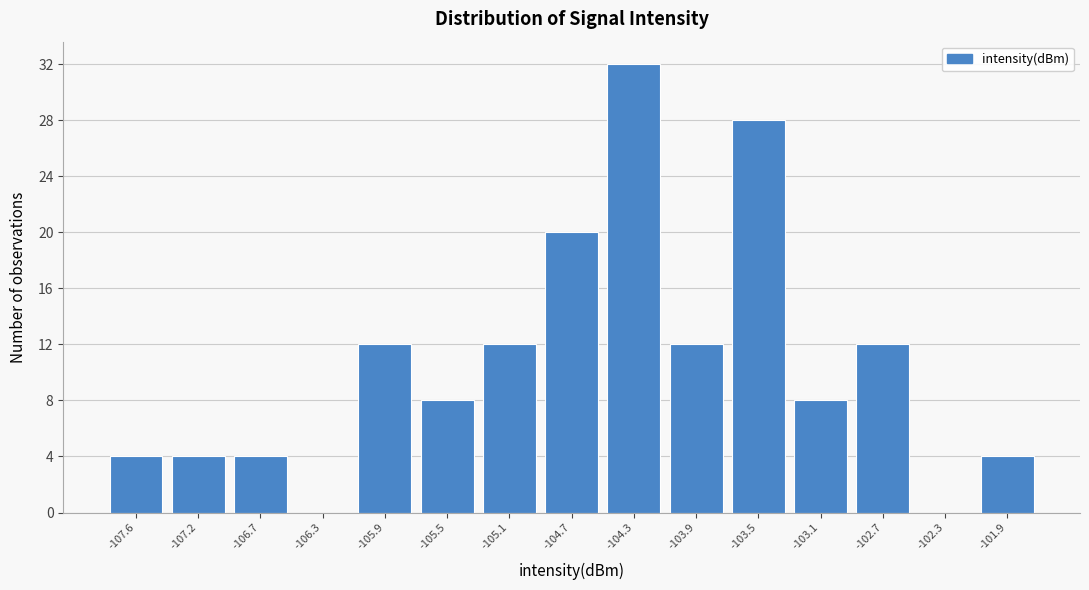

Reading left to right, transcribe this chart: for each bar, give the range it covers on the x-axis and its height. Neither the bar edges nor the heights are printed on the chart, so give them approximately, as read against the axes.

-107.75 to -107.35: 4
-107.35 to -106.95: 4
-106.95 to -106.55: 4
-106.55 to -106.15: 0
-106.15 to -105.75: 12
-105.75 to -105.35: 8
-105.35 to -104.95: 12
-104.95 to -104.55: 20
-104.55 to -104.10: 32
-104.10 to -103.70: 12
-103.70 to -103.30: 28
-103.30 to -102.90: 8
-102.90 to -102.50: 12
-102.50 to -102.10: 0
-102.10 to -101.70: 4